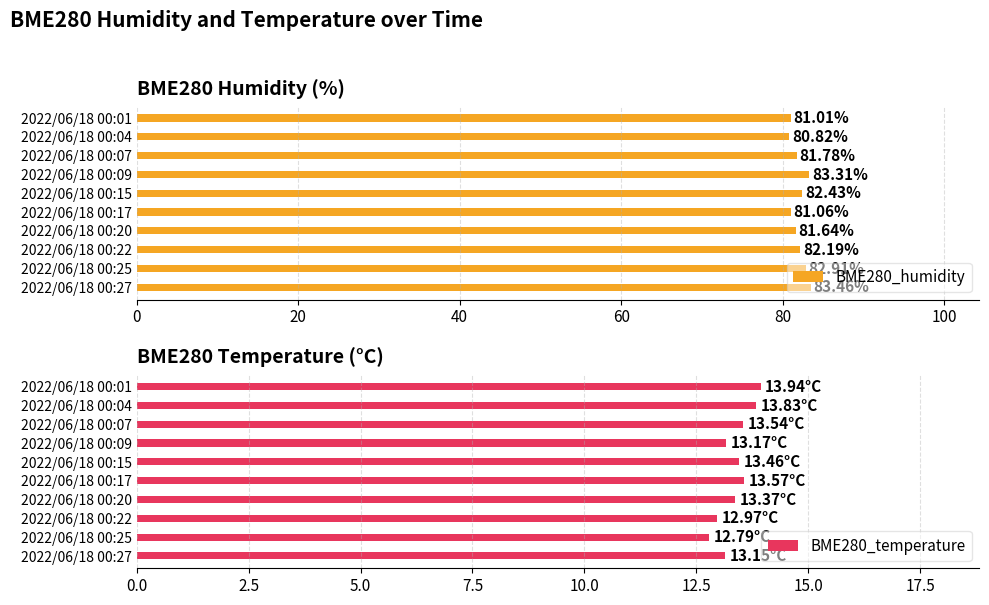

List the series in order of their overall mean, lowest first.

BME280_temperature, BME280_humidity